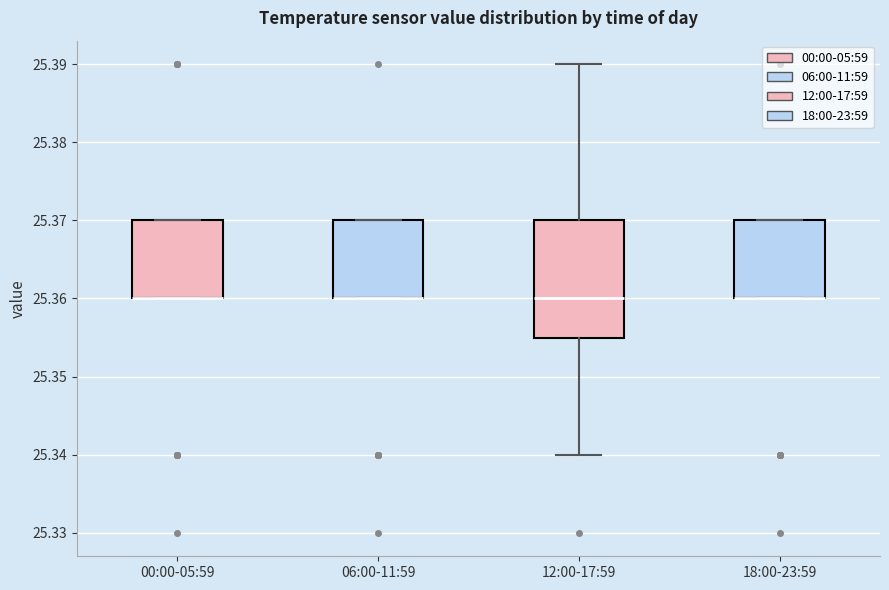

Where does the lower whisker of the box for 12:00-17:59 end on the y-axis? The values are not printed on the chart, so give them approximately, as read against the axis.

25.340